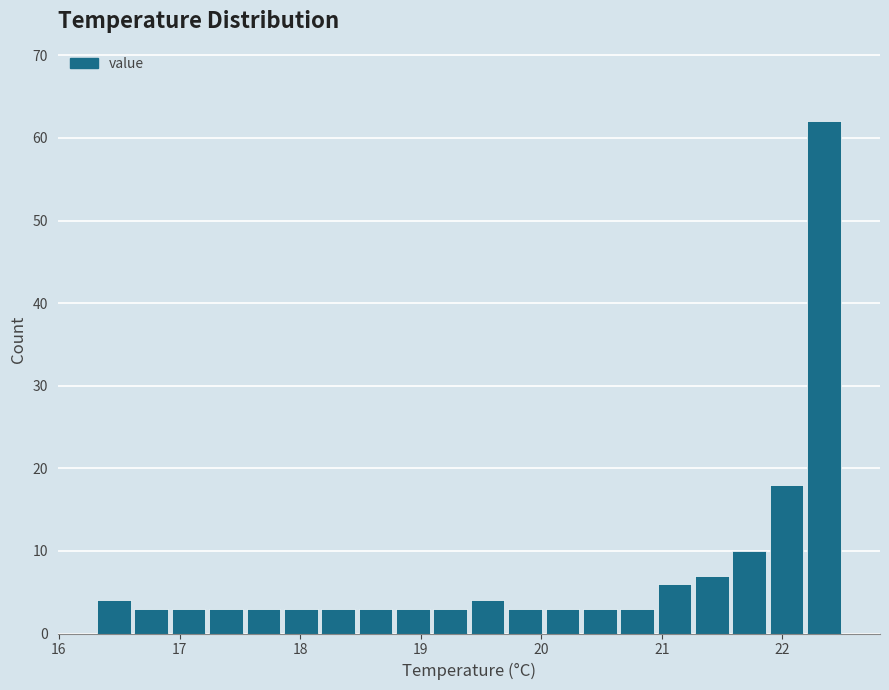

Read against the x-axis, roughly where is the centre of the tallest bar?

22.3